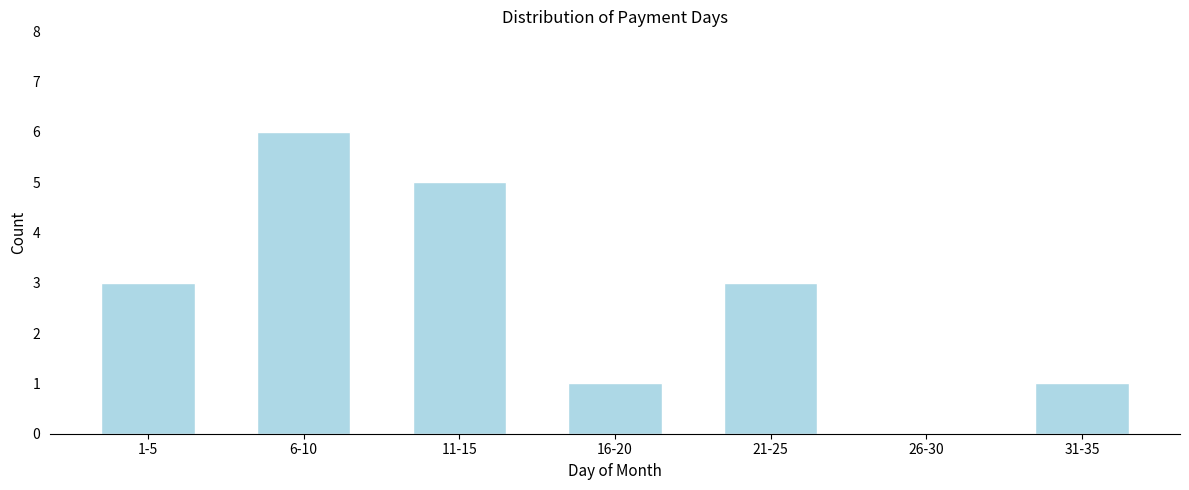

Reading left to right, list all the values displayed in this chart.

1-5=3	6-10=6	11-15=5	16-20=1	21-25=3	26-30=0	31-35=1